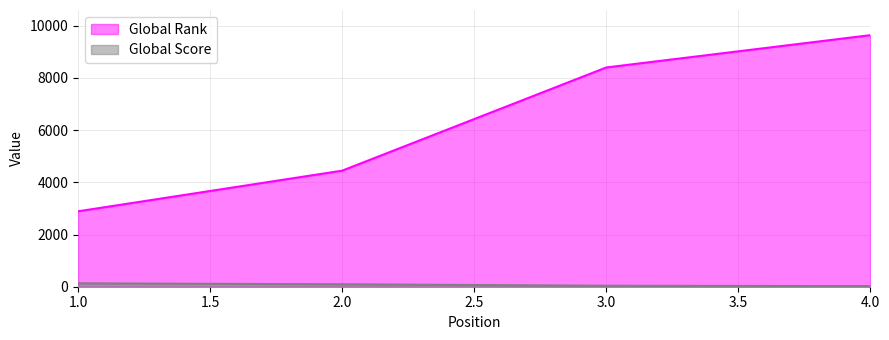

At which label is Global Score closest to 77?

2